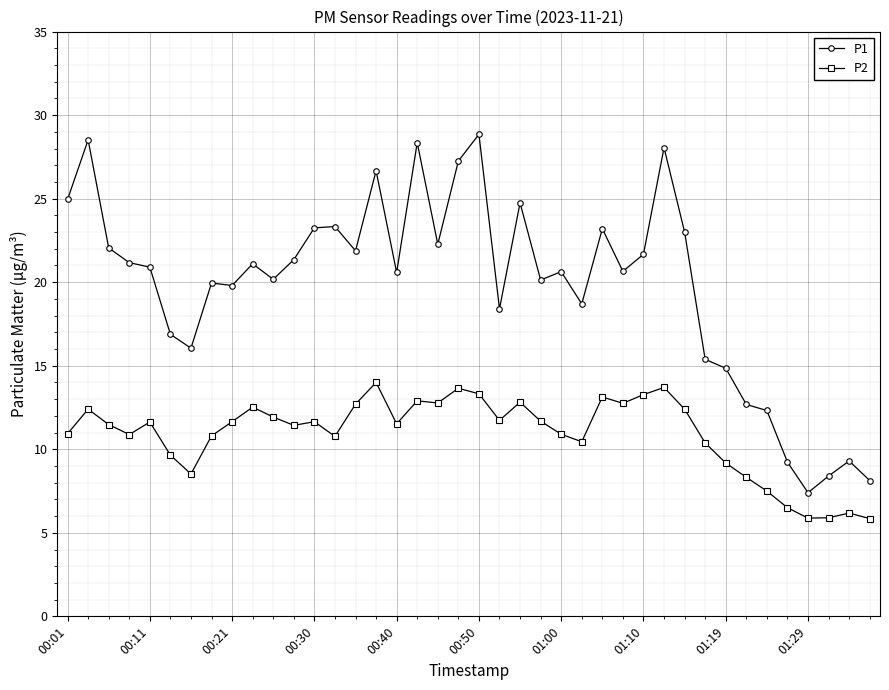

What is the value of the P2 point at the 37th from the left?

5.9